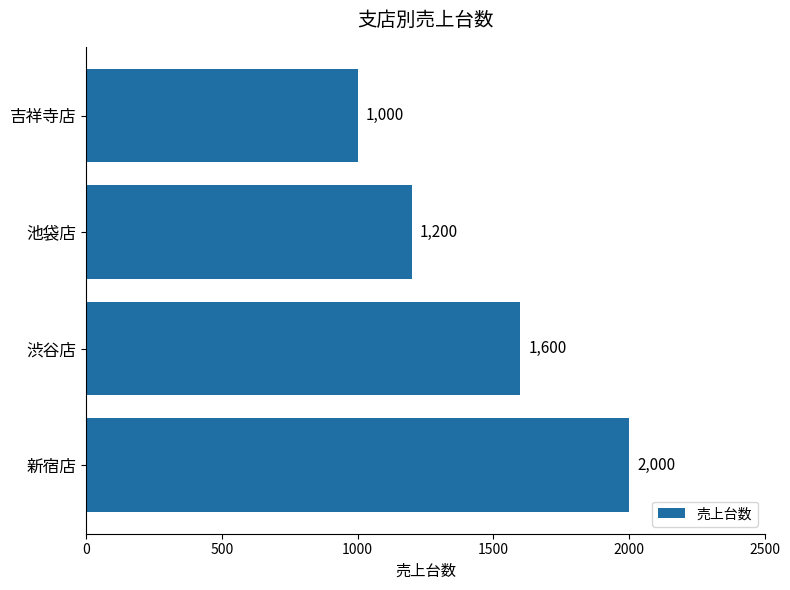

What is the greatest value displayed?

2000